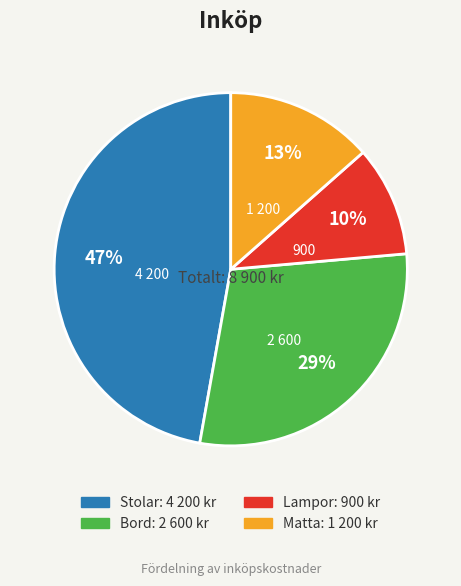

Is the sum of Lampor and Matta greater than half?

No